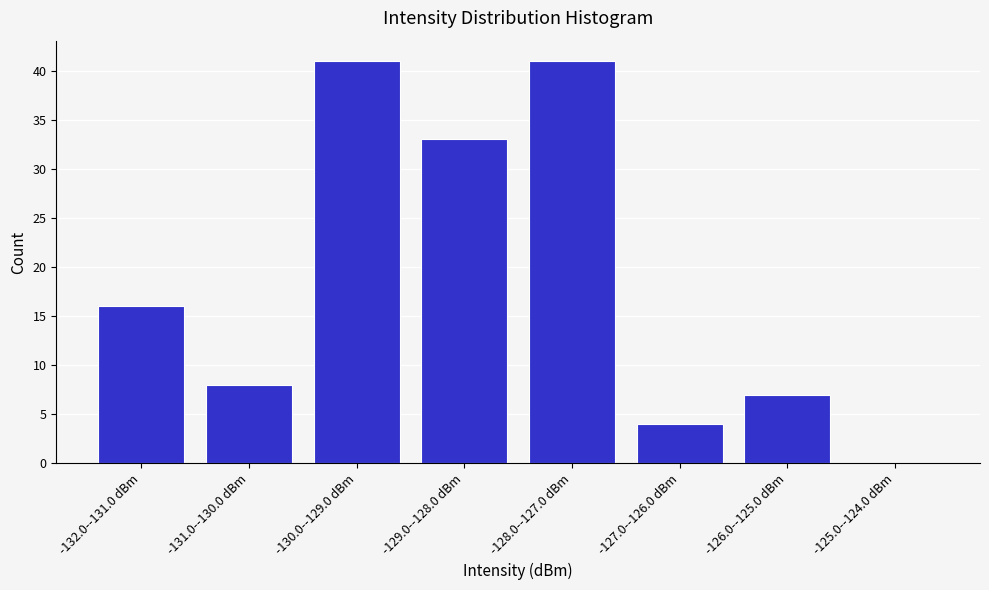

Reading right to left, what are all the values shown in this chart?

-125.0--124.0 dBm=0	-126.0--125.0 dBm=7	-127.0--126.0 dBm=4	-128.0--127.0 dBm=41	-129.0--128.0 dBm=33	-130.0--129.0 dBm=41	-131.0--130.0 dBm=8	-132.0--131.0 dBm=16